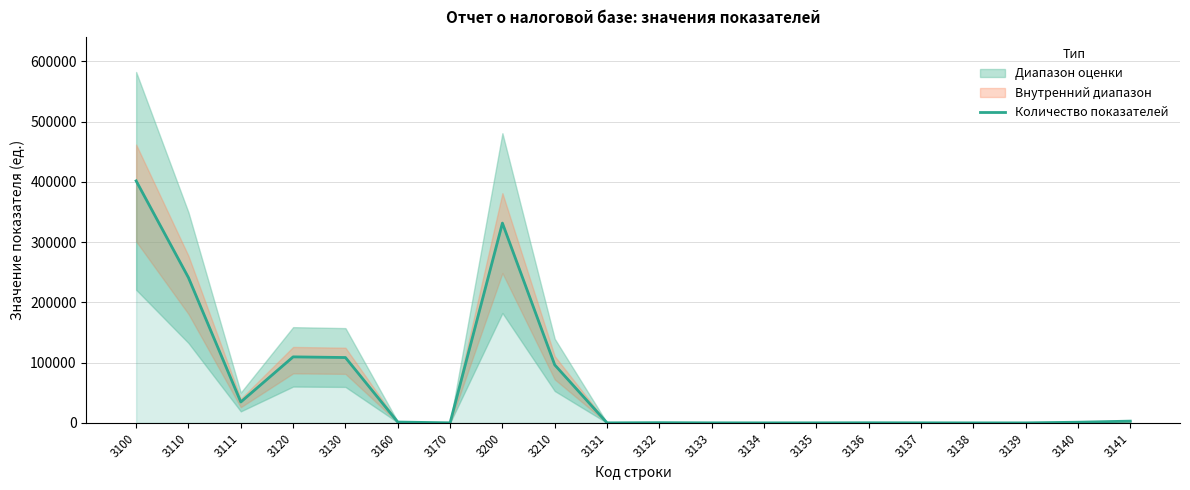

At which label is the value closest to 200869?

3110